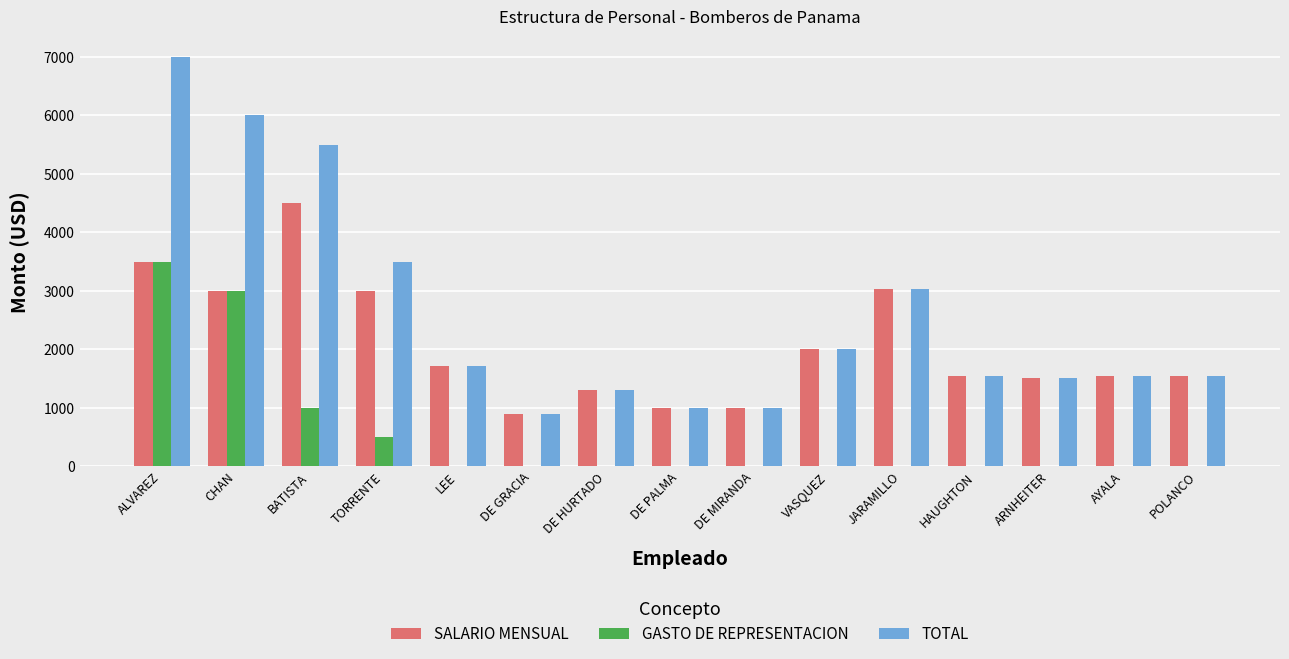

Read the TOTAL value at DE MIRANDA.

1000.0